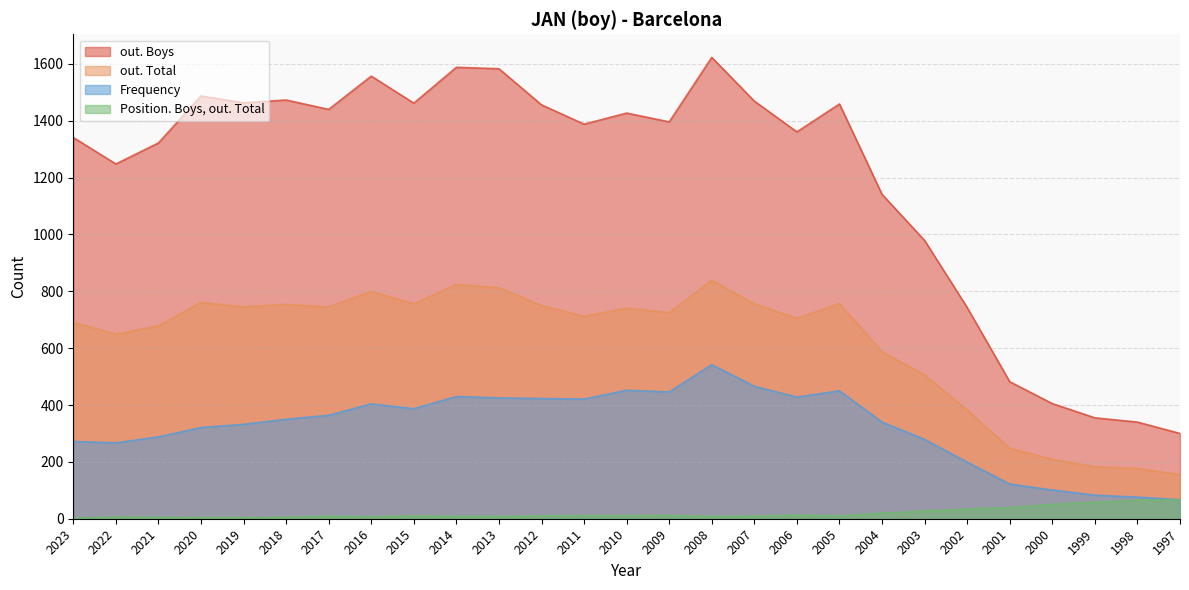

What is the total value across all series at 1999?

679